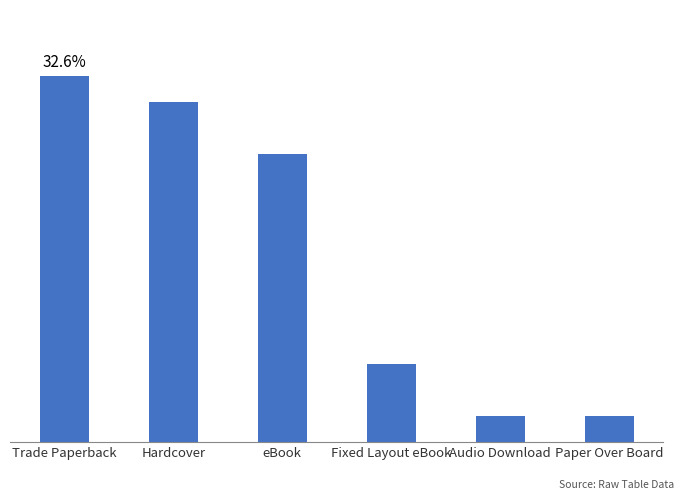

What is the maximum value shown in the chart?

14